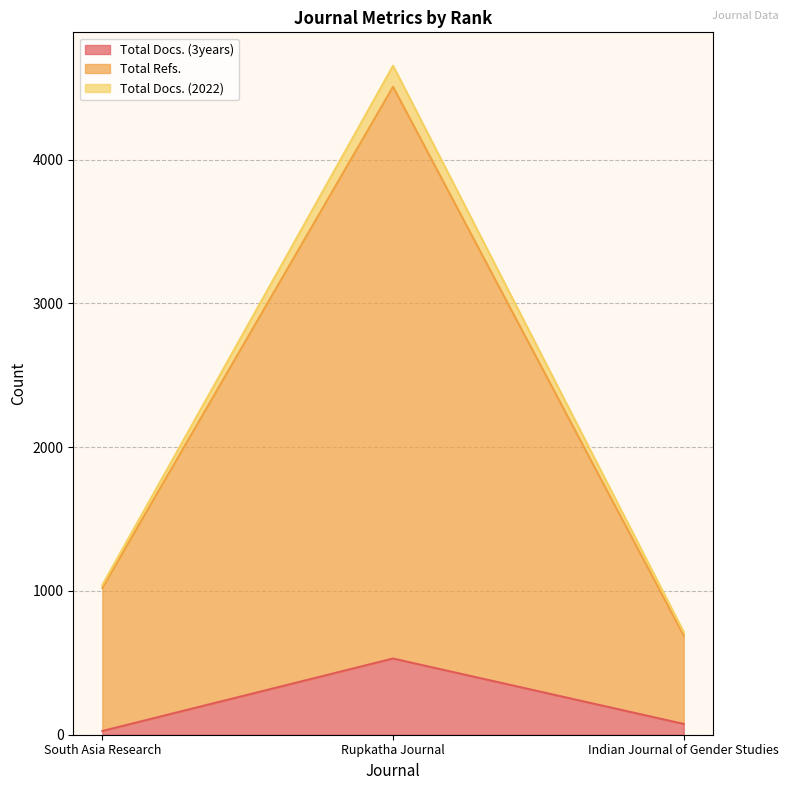

What is the spread (max minus min) of values at Indian Journal of Gender Studies?

639